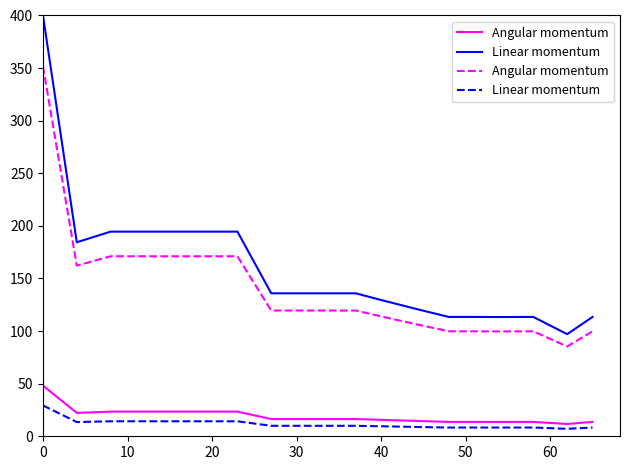

In Angular momentum, how many points are lower than both neighbors (excluding endpoints)?

3